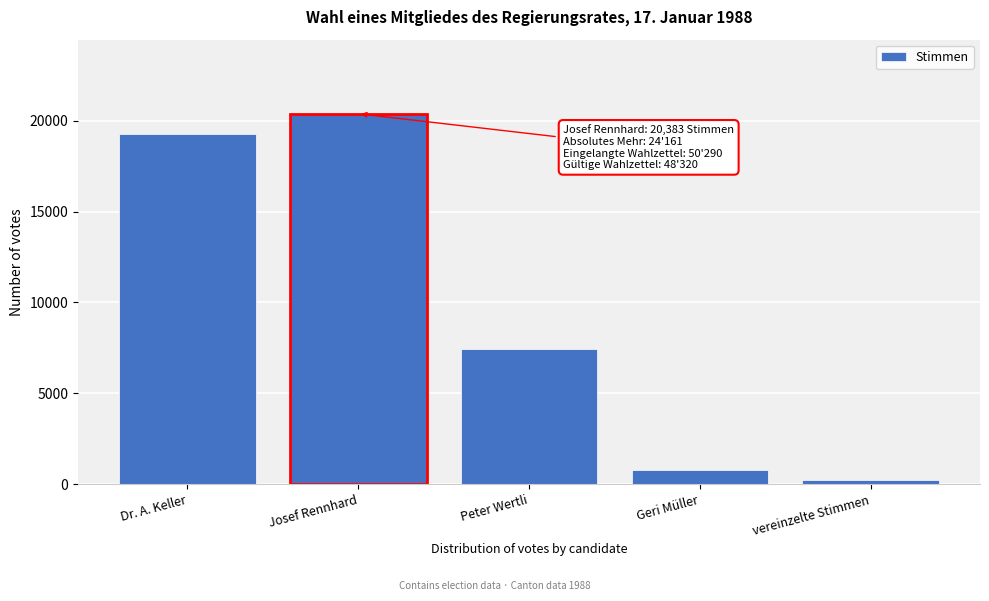

Reading left to right, list all the values displayed in this chart.

Dr. A. Keller=19241	Josef Rennhard=20383	Peter Wertli=7418	Geri Müller=753	vereinzelte Stimmen=252